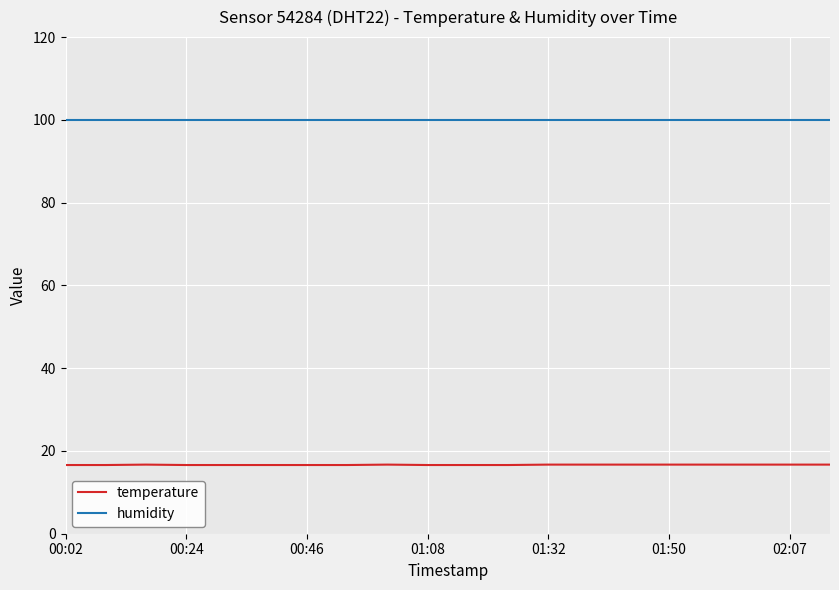

Rank the series by their average value, from lowest to highest.

temperature, humidity